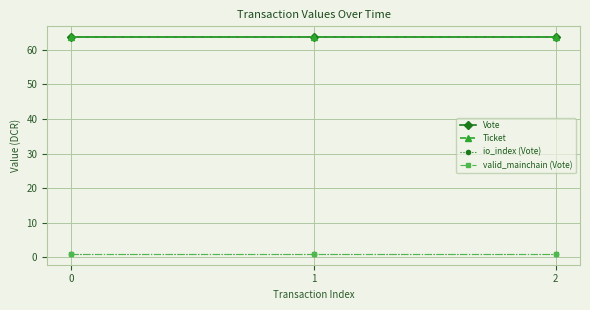

Is this an area chart (filled region under the line)?

No